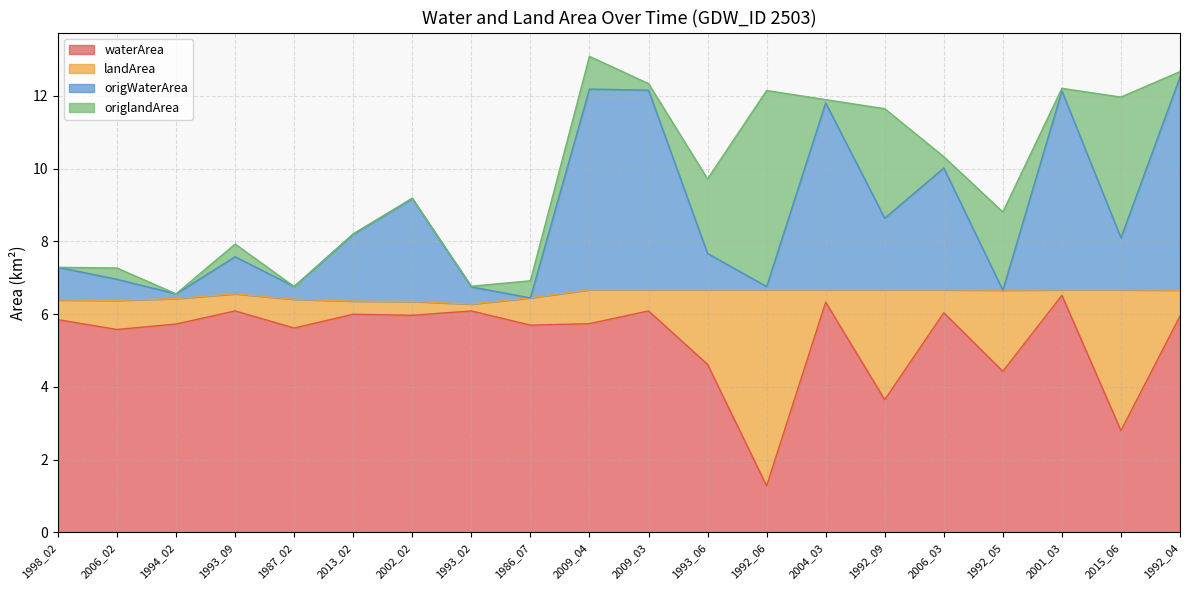

What value does the waterArea series have at 1992_05?

4.4